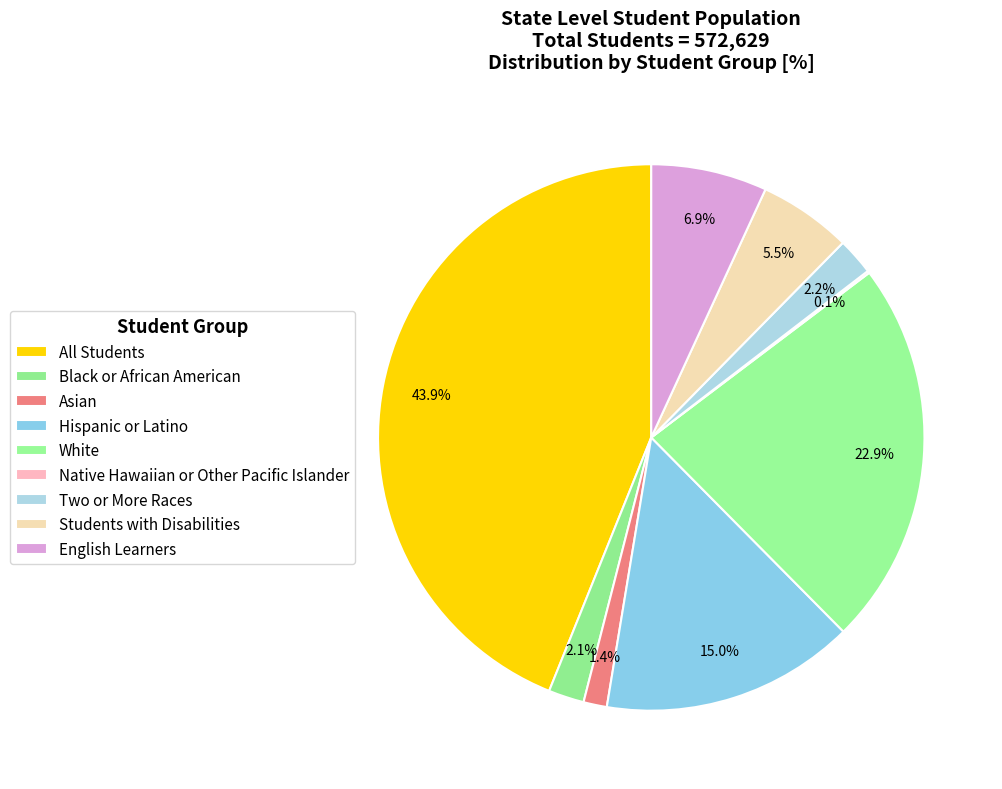

How much of the chart is everything except English Learners?

93.1%